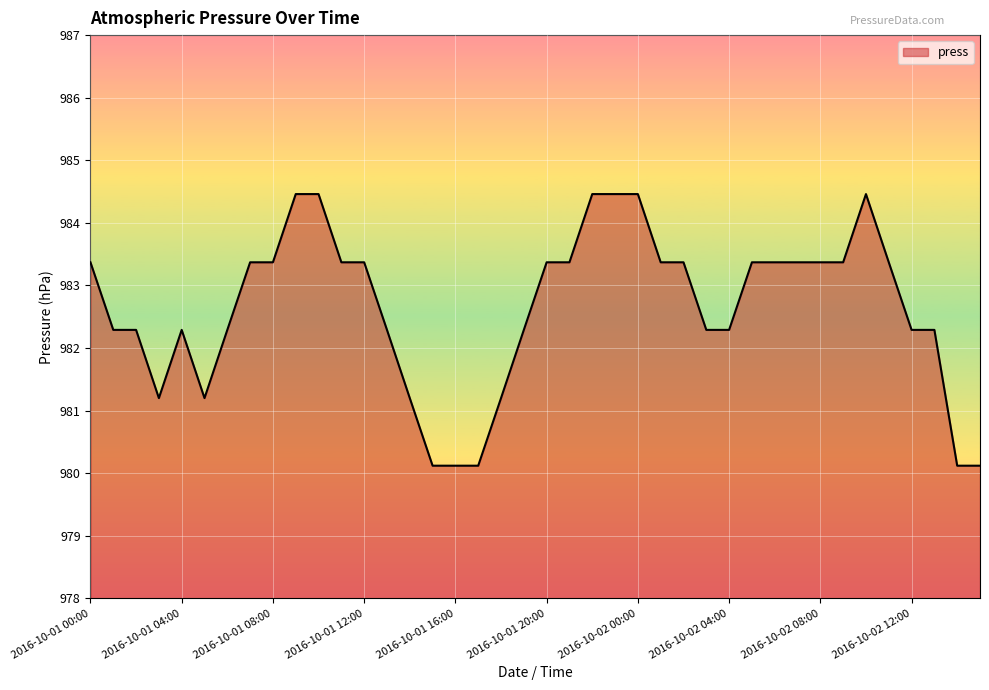

What is the difference between the maximum and minimum values?

4.3